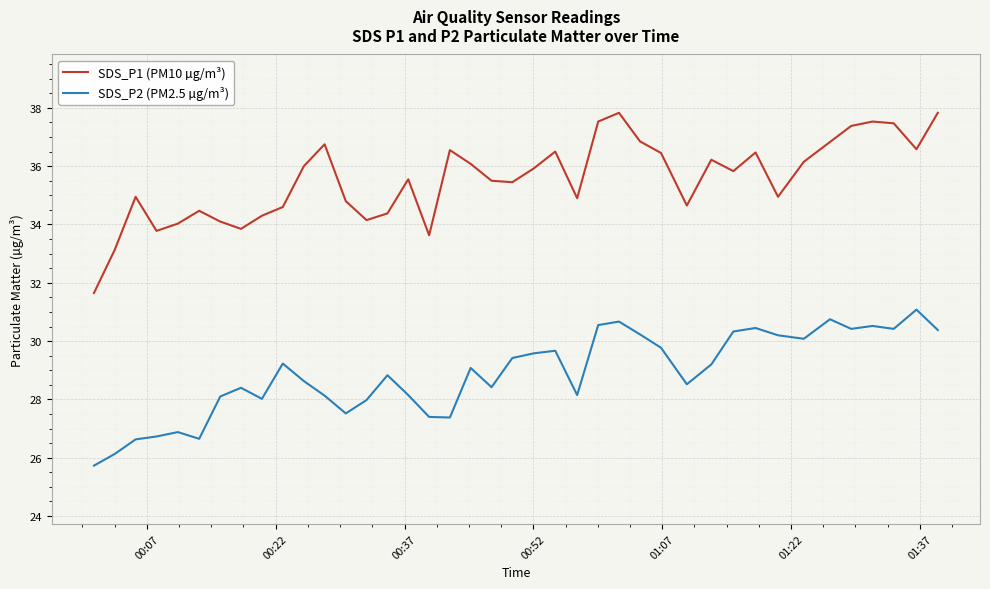

Which series has the largest range (max minus min)?

SDS_P1 (PM10 µg/m³)